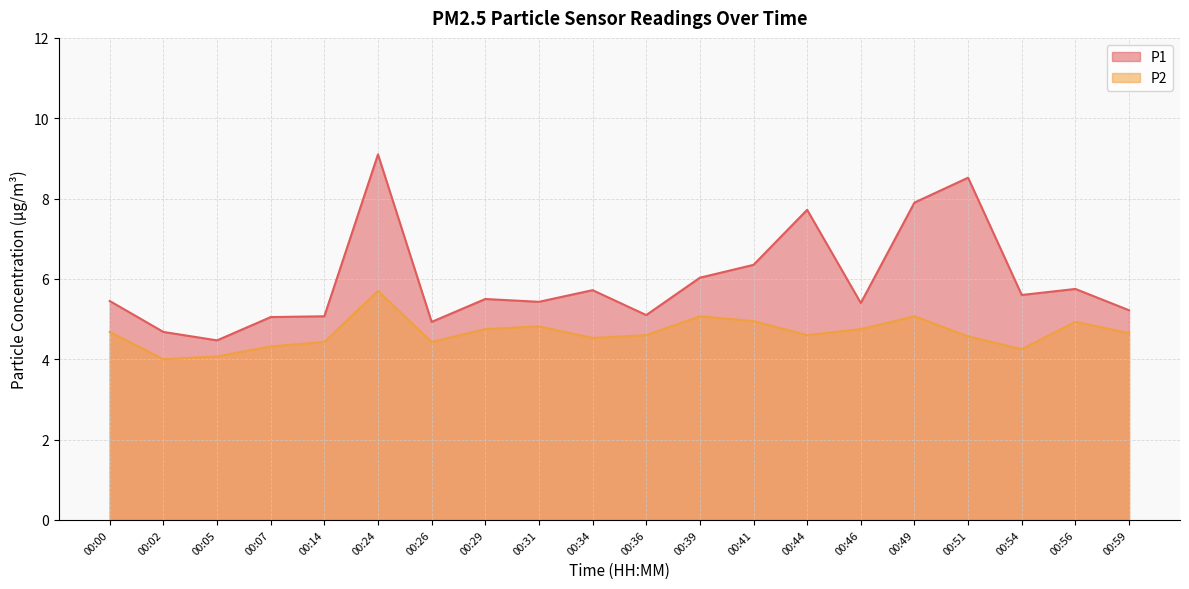

Rank the series by their maximum value, from lowest to highest.

P2, P1